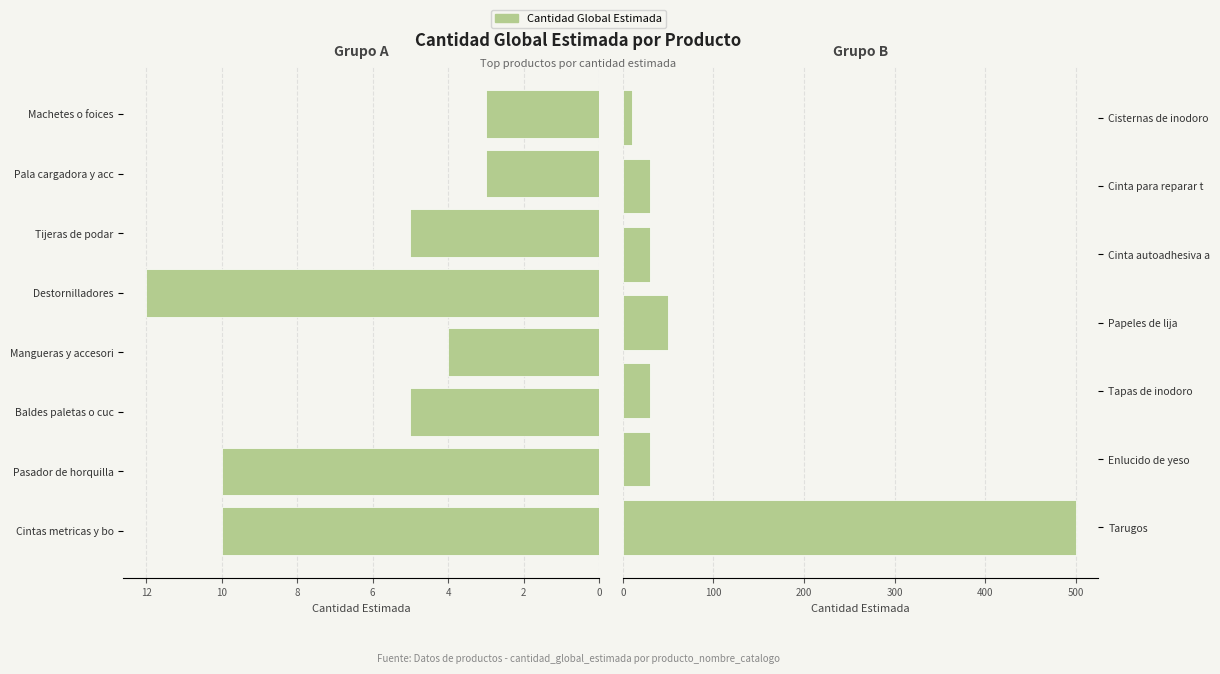

What is the maximum value shown in the chart?

500